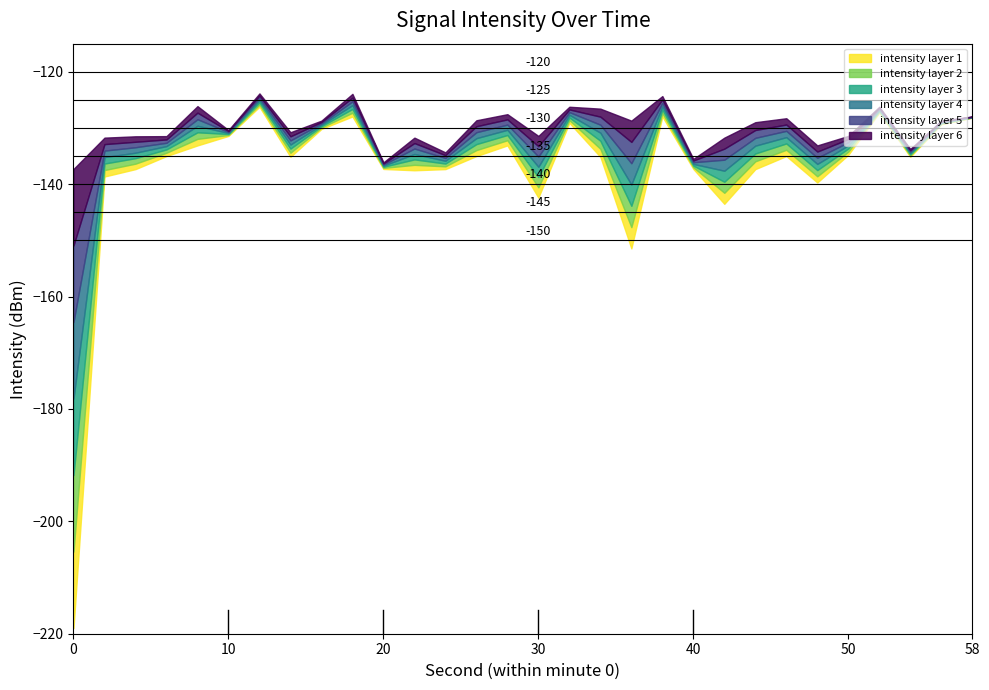

Does the chart display data point markers on the line(s)?

No